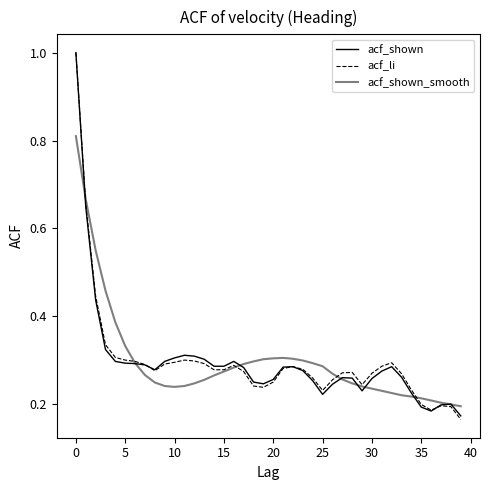

Does the chart have visible grid lines?

No